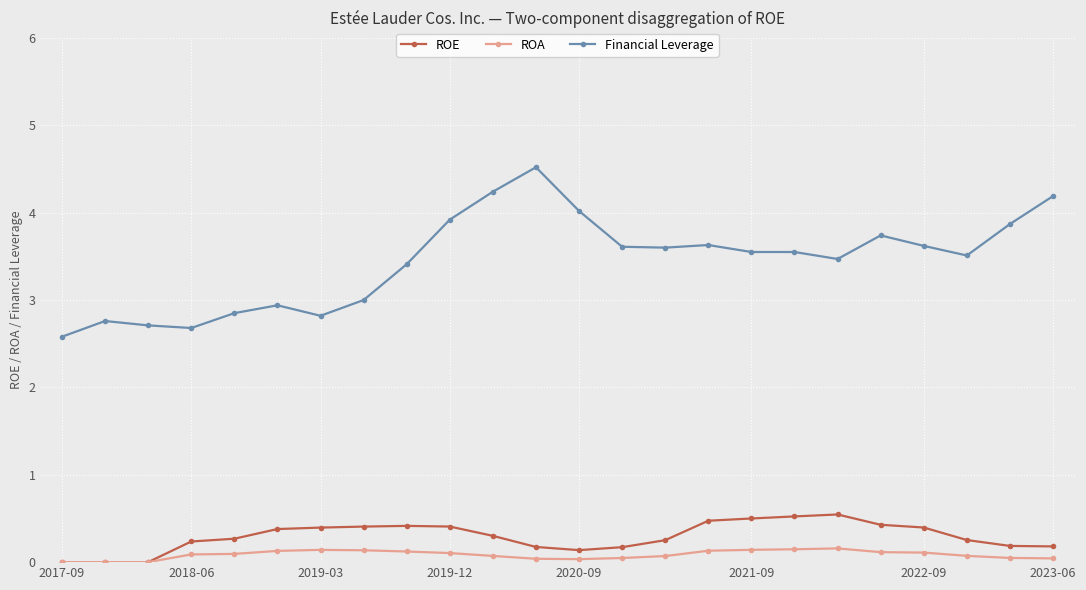

Which series has the largest range (max minus min)?

Financial Leverage